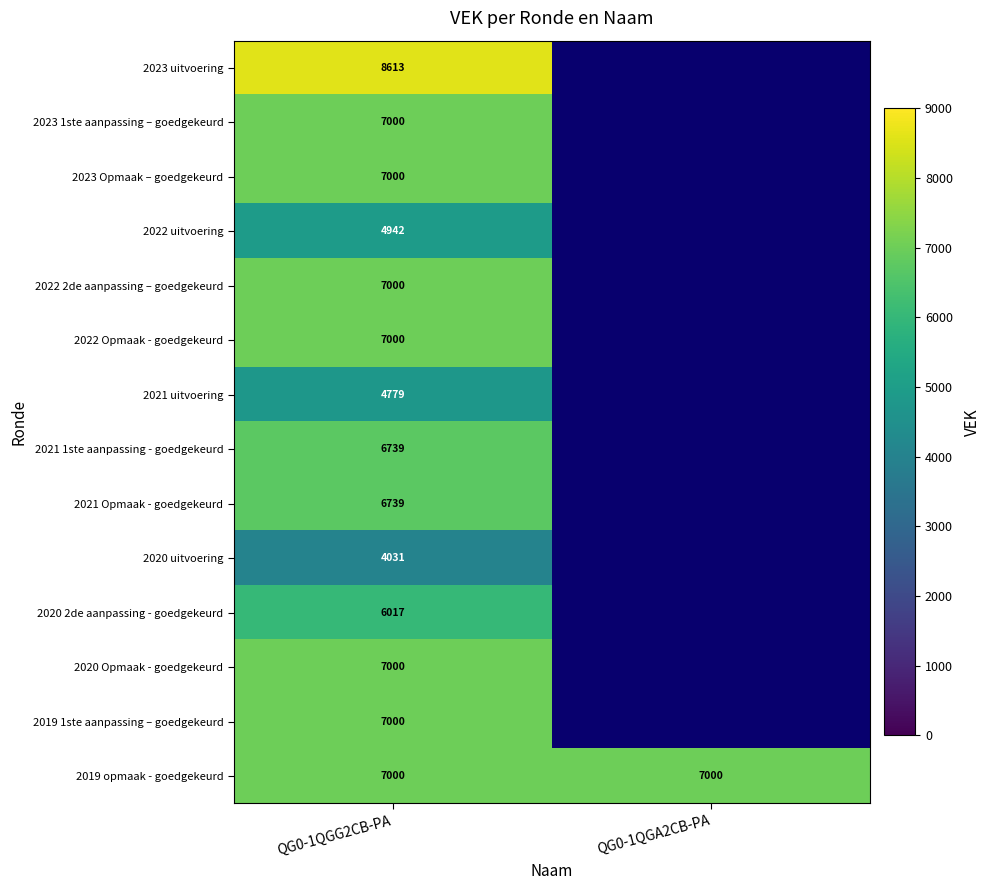

True or false: 2022 uitvoering has a value of 4942 at QG0-1QGG2CB-PA.

True